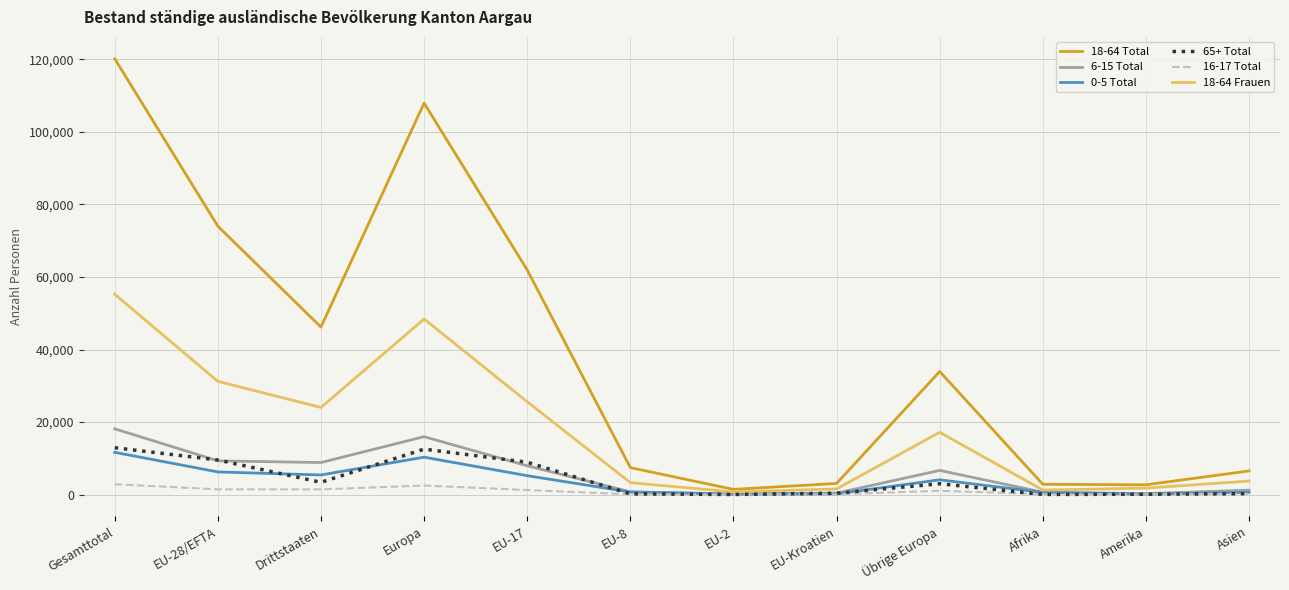

The 18-64 Frauen series shows 81441 at Gesamttotal. True or false?

False